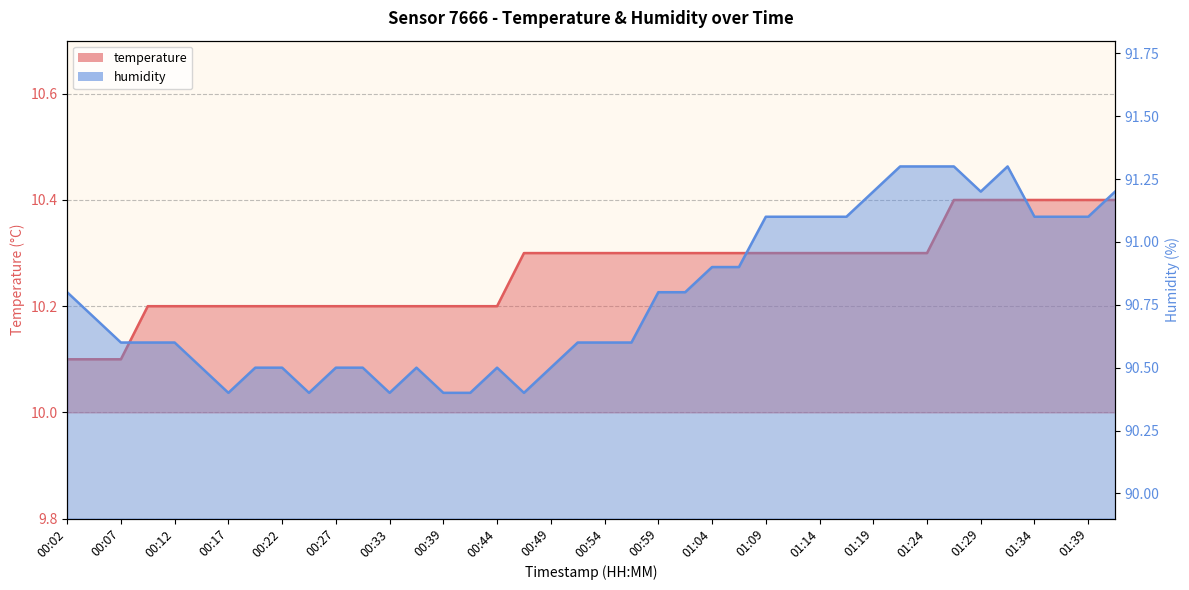

True or false: temperature and humidity intersect in this chart.

False